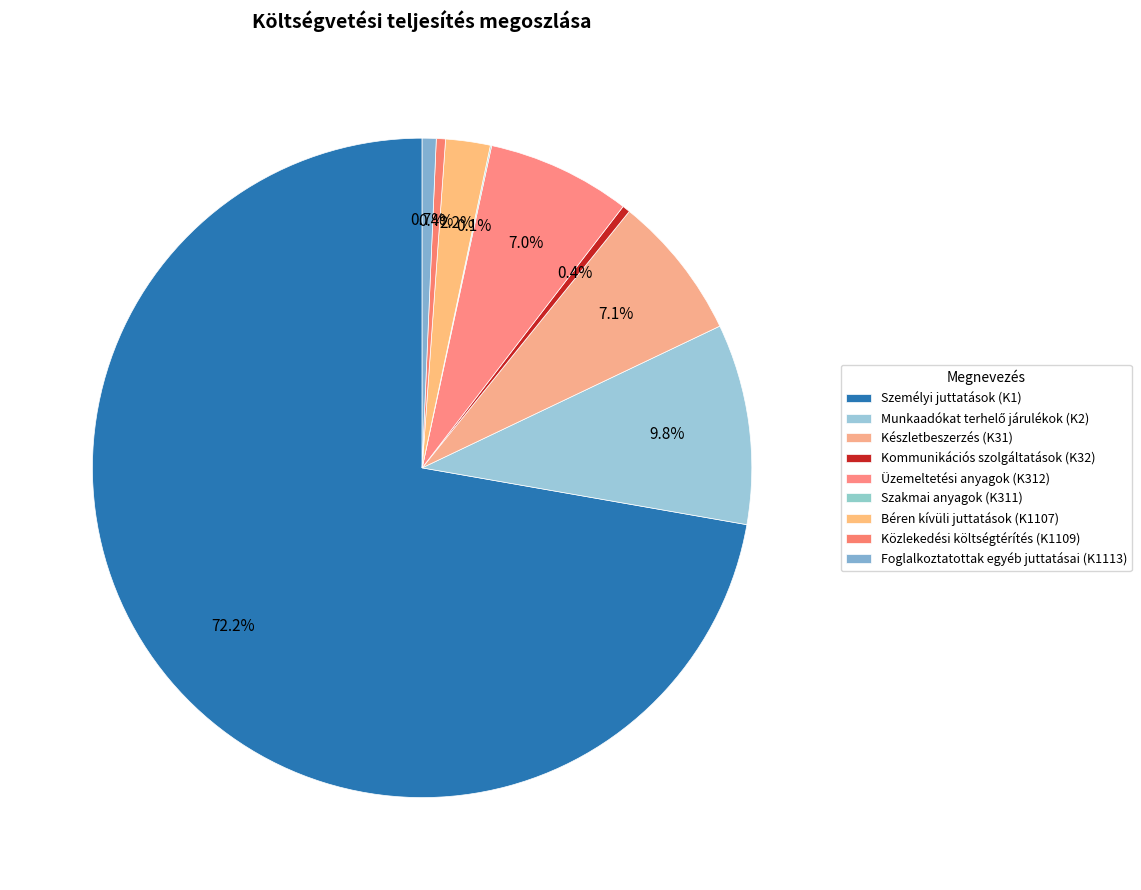

What is the change in value from Készletbeszerzés (K31) to Üzemeltetési anyagok (K312)?

-54510